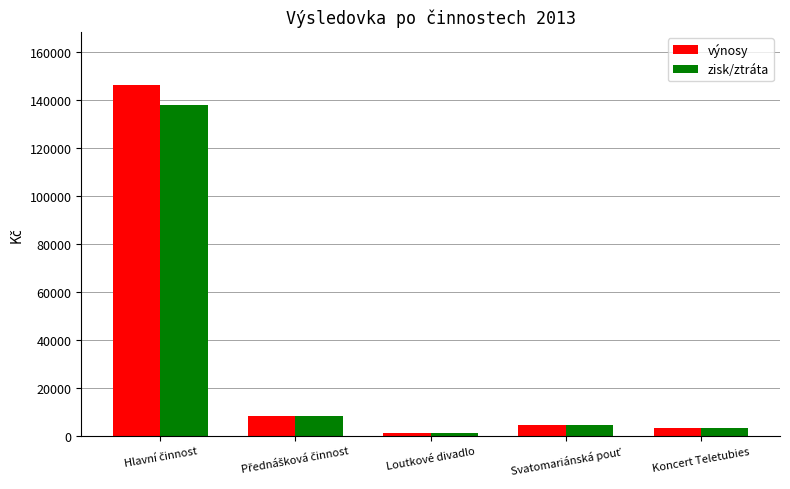

What is the label of the 3rd bar from the right?

Loutkové divadlo